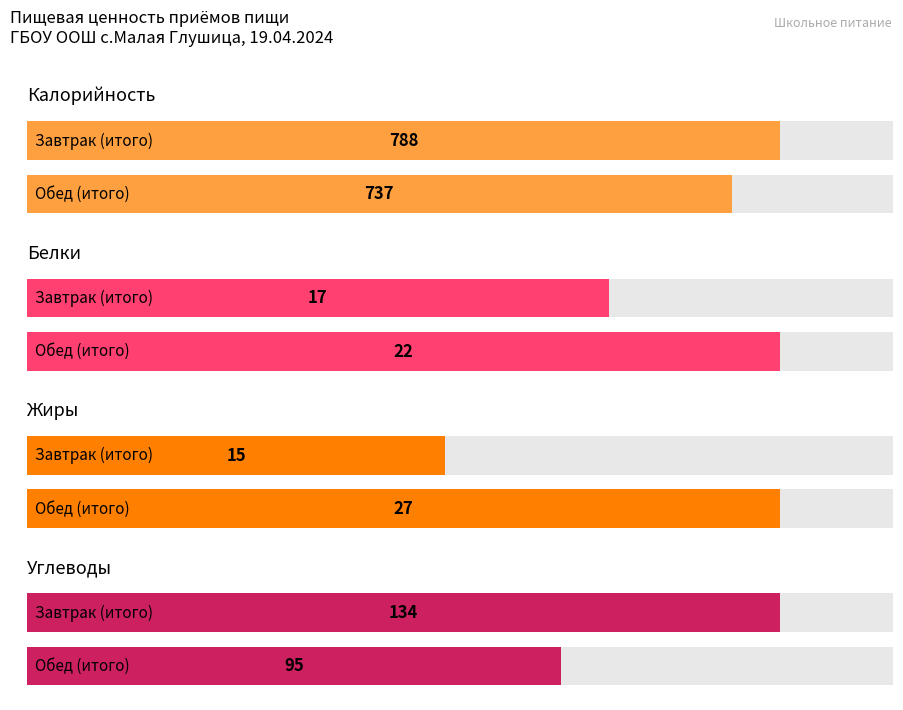

Reading right to left, transcribe all the data shown in this chart.

Калорийность: Обед (итого)=737	Завтрак (итого)=788
Белки: Обед (итого)=22	Завтрак (итого)=17
Жиры: Обед (итого)=27	Завтрак (итого)=15
Углеводы: Обед (итого)=95	Завтрак (итого)=134